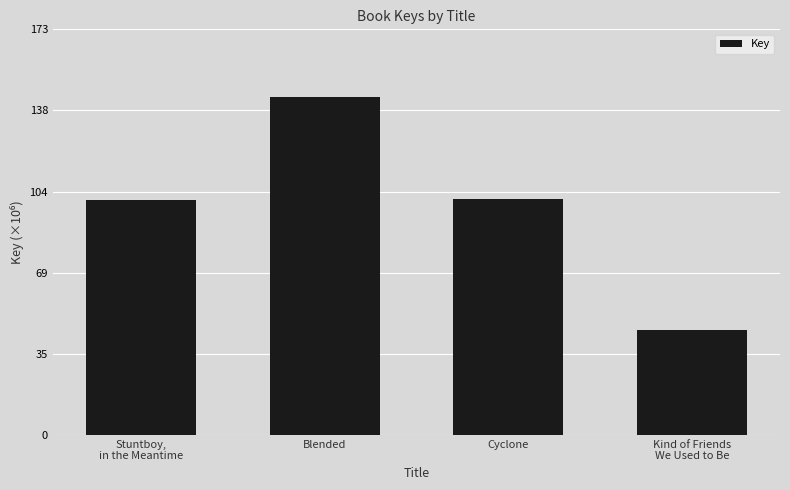

What value does the data have at Blended?

143.9